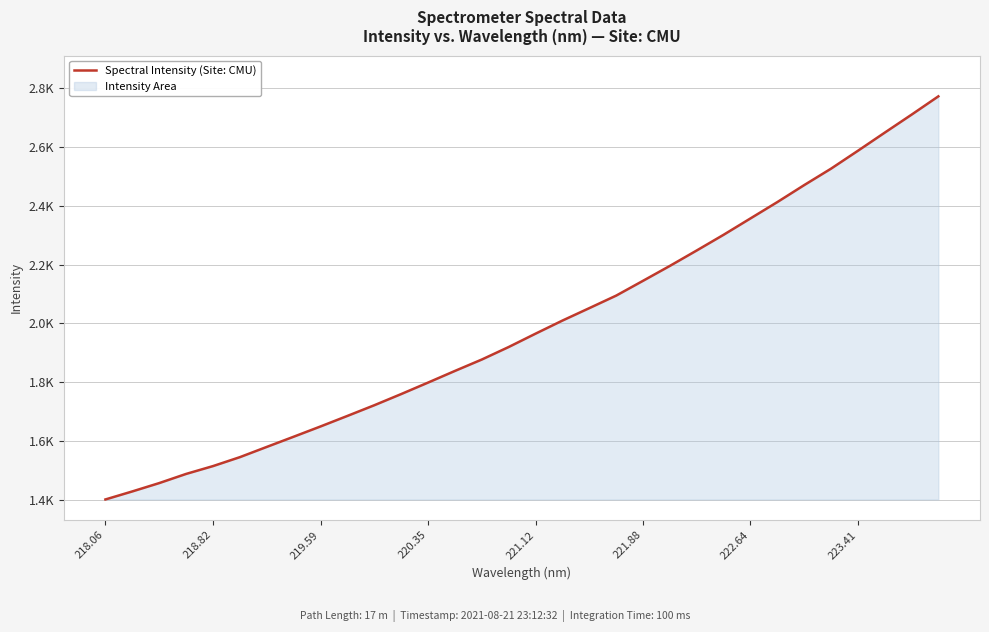

Does the chart display data point markers on the line(s)?

No